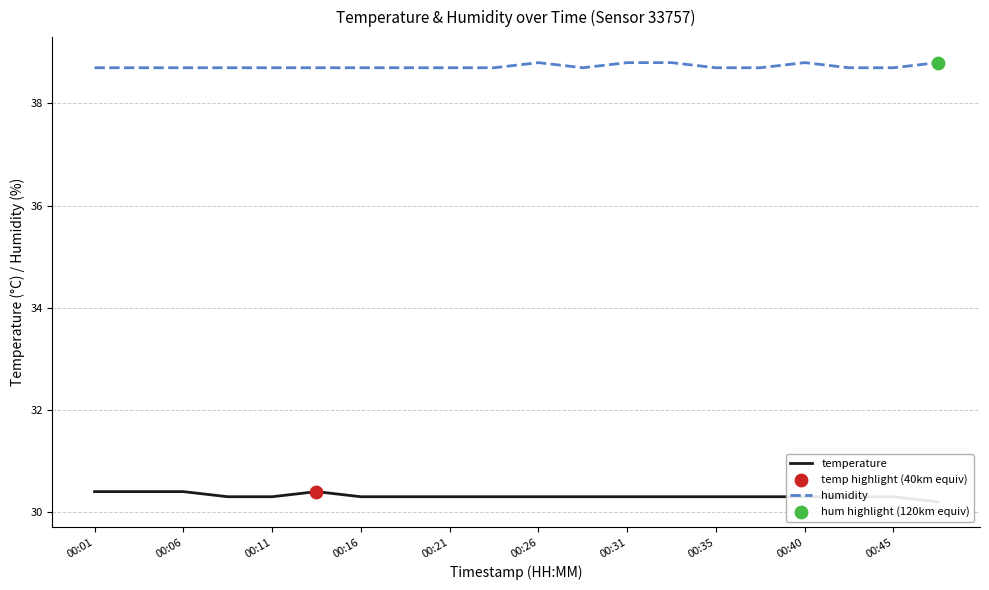

Which series has the widest spread of Y values?

temperature